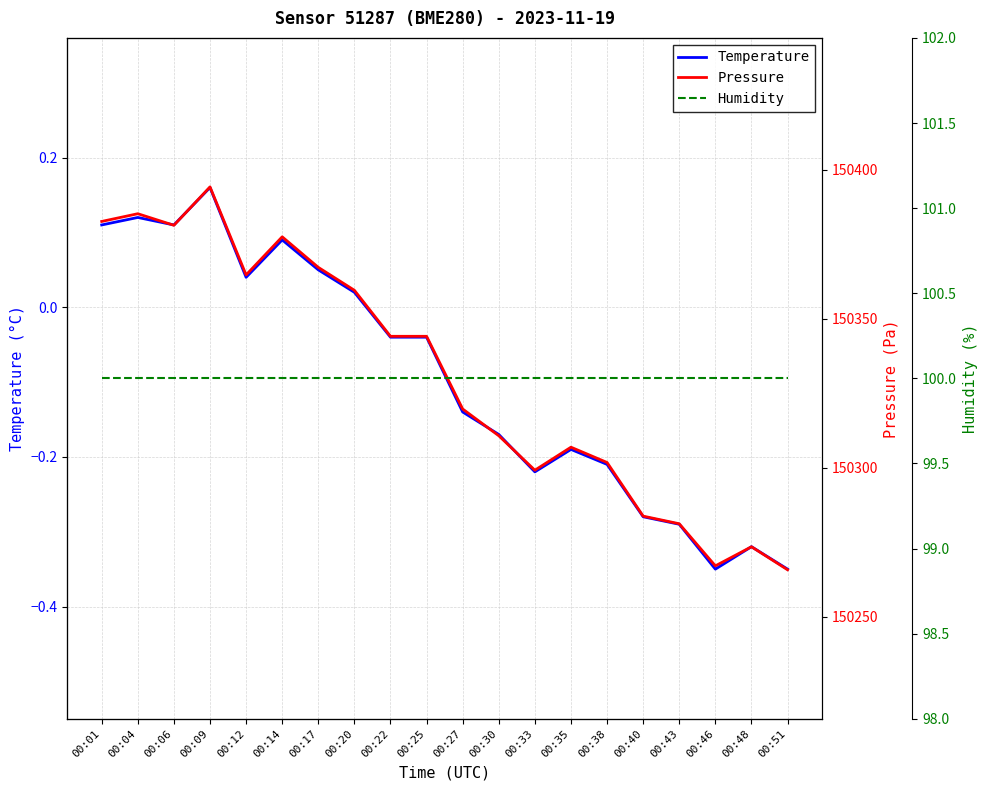

How many interior local valleys does the Pressure series have?

4